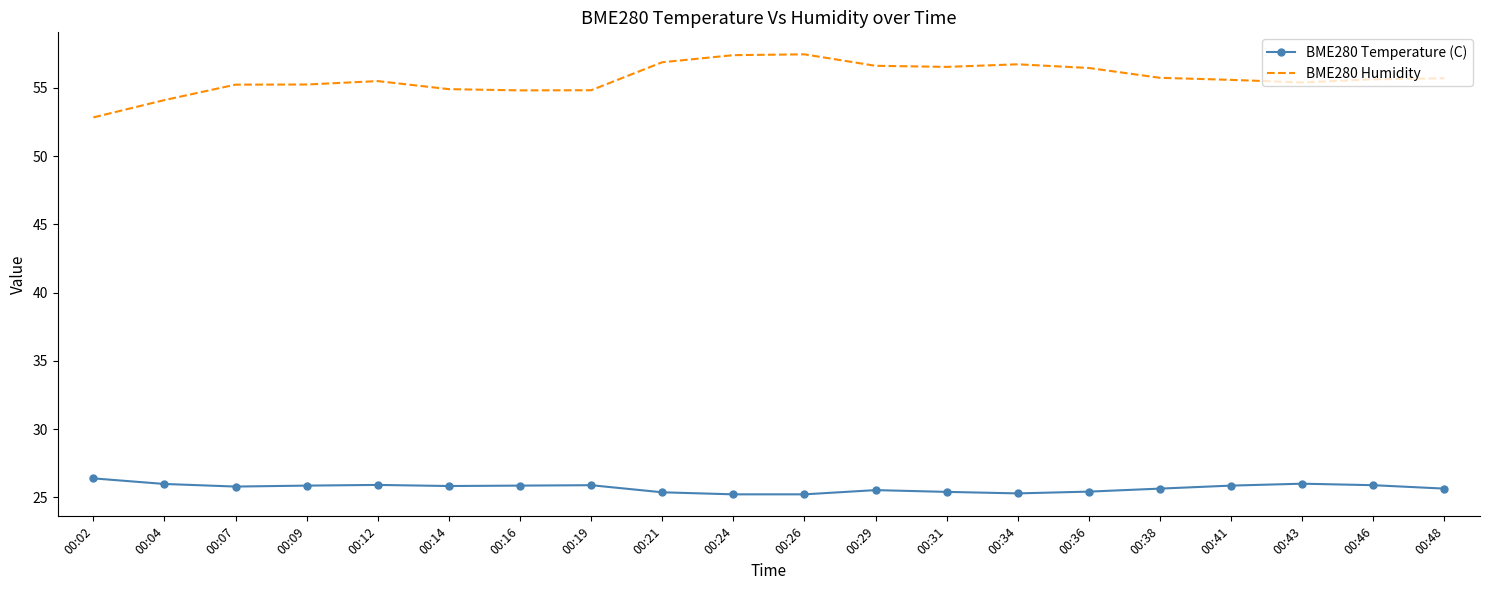

List the series in order of their overall mean, lowest first.

BME280 Temperature (C), BME280 Humidity